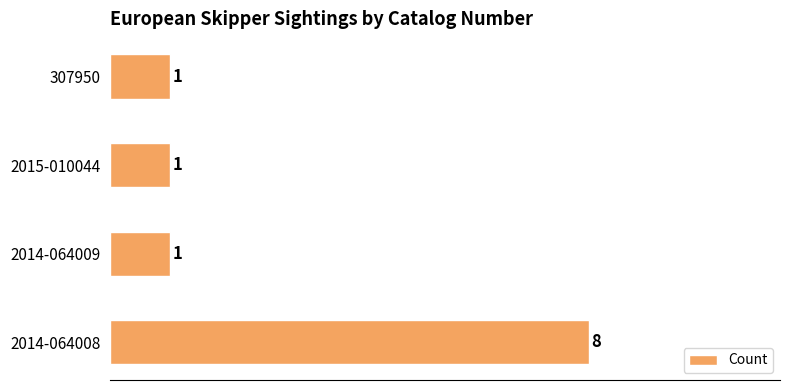

What is the minimum value shown in the chart?

1